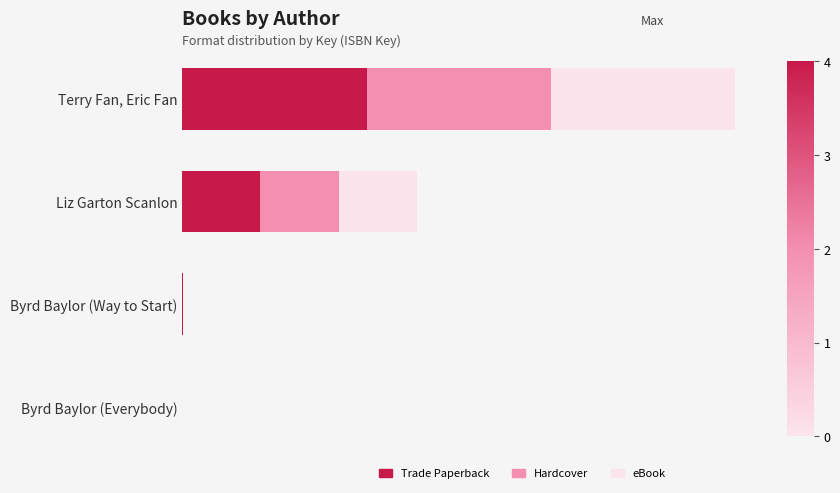

What are all the series names shown in the legend?

Trade Paperback, Hardcover, eBook